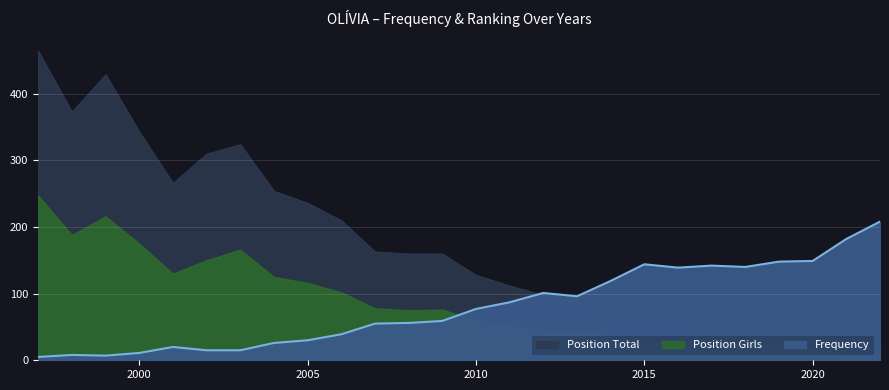

True or false: Frequency has a value of 28 at 2013.

False